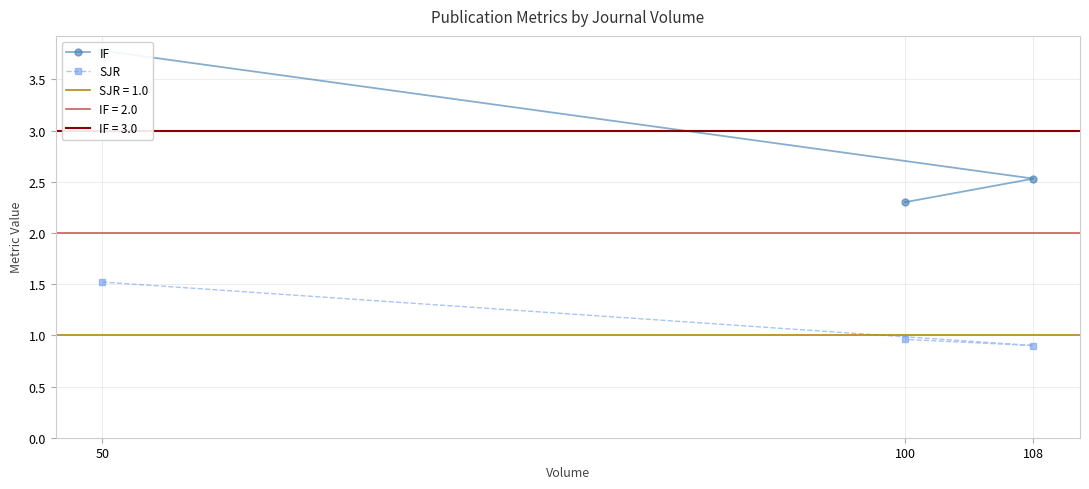

True or false: SJR has a value of 0.5 at 100.

False